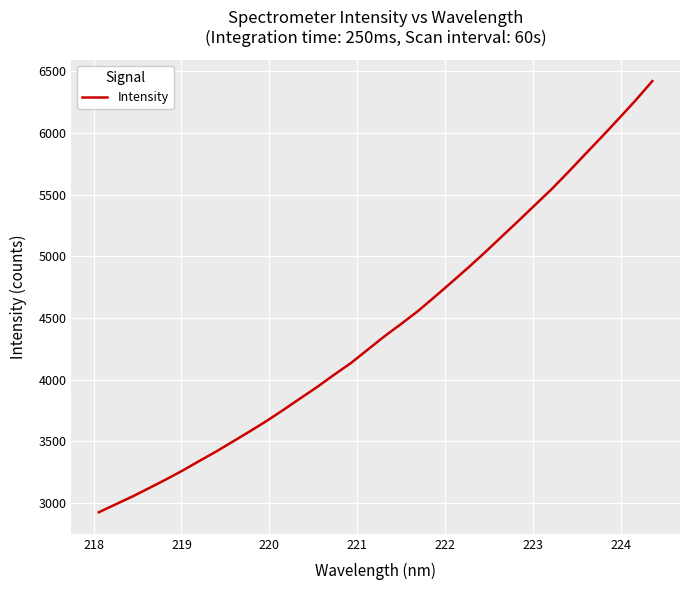

What is the greatest value displayed?

6420.5